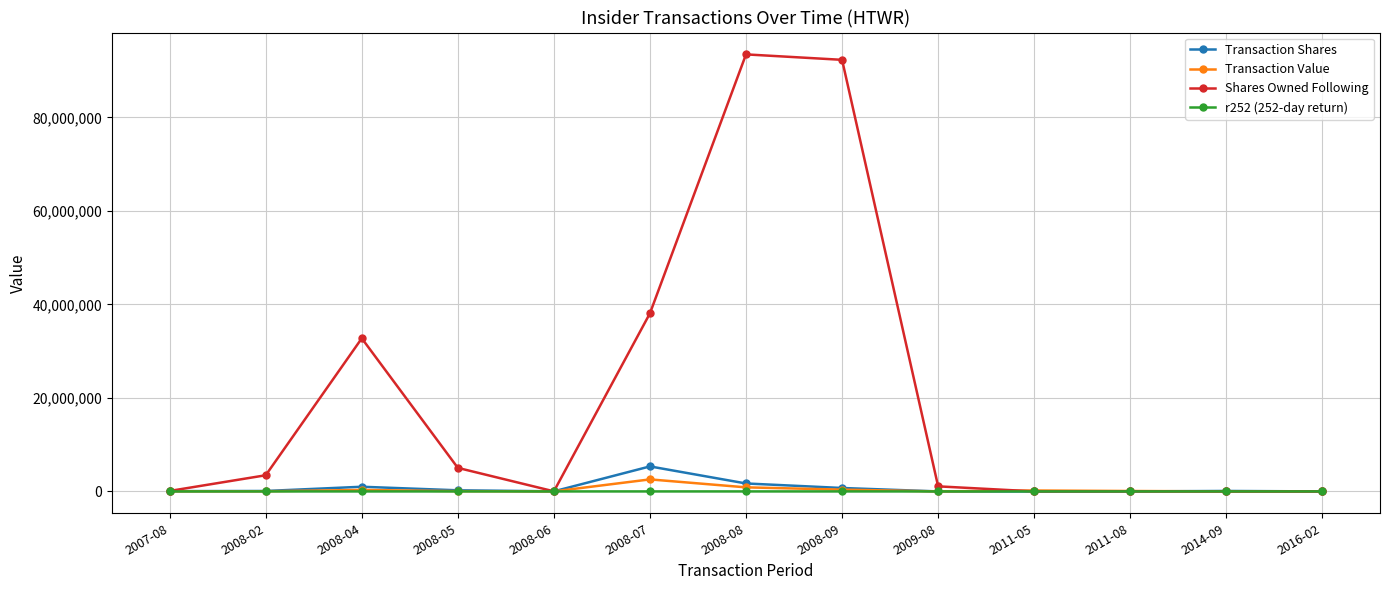

What is the difference between the r252 (252-day return) values at 2011-05 and 2014-09?

186